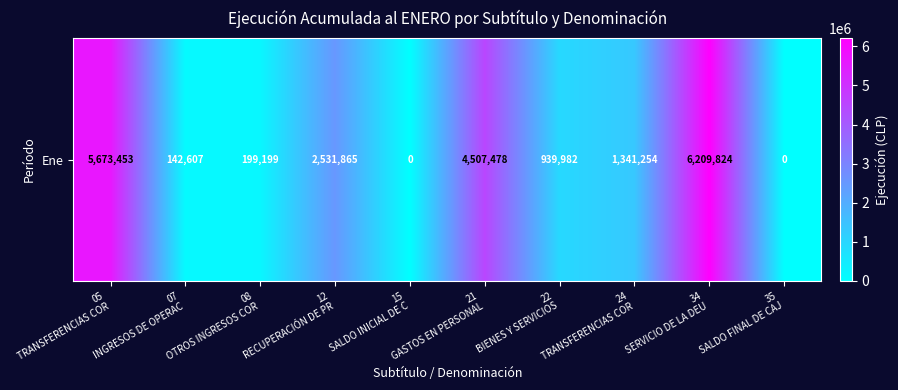

Rank the categories by value from highest to lowest.

34
SERVICIO DE LA DEU, 05
TRANSFERENCIAS COR, 21
GASTOS EN PERSONAL, 12
RECUPERACIÓN DE PR, 24
TRANSFERENCIAS COR, 22
BIENES Y SERVICIOS, 08
OTROS INGRESOS COR, 07
INGRESOS DE OPERAC, 15
SALDO INICIAL DE C, 35
SALDO FINAL DE CAJ